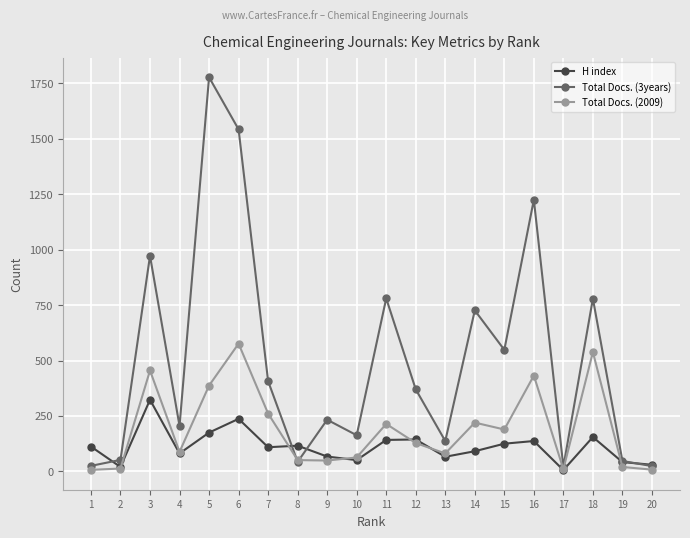

List the series in order of their peak value, lowest first.

H index, Total Docs. (2009), Total Docs. (3years)